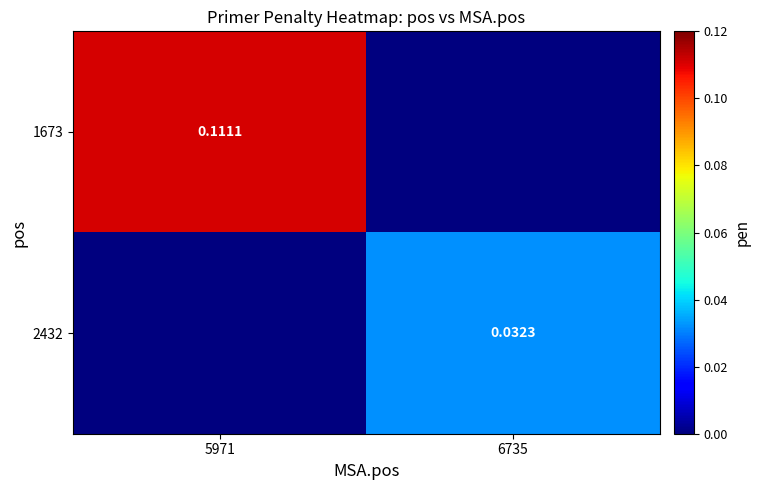

Count the 2432 values in the range 0 to 1.

2